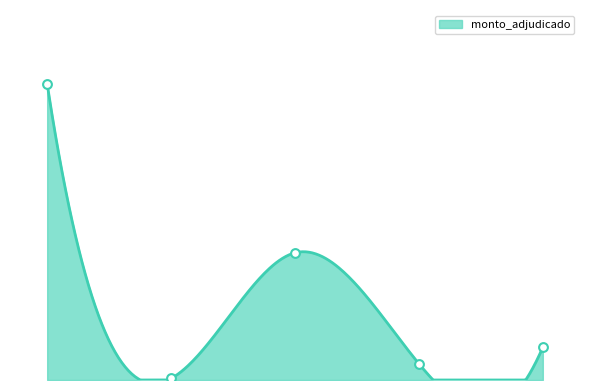

Approximately how many times larger is the value at PARASOFT S.R.L. compared to INFOMARTICA?

0.3